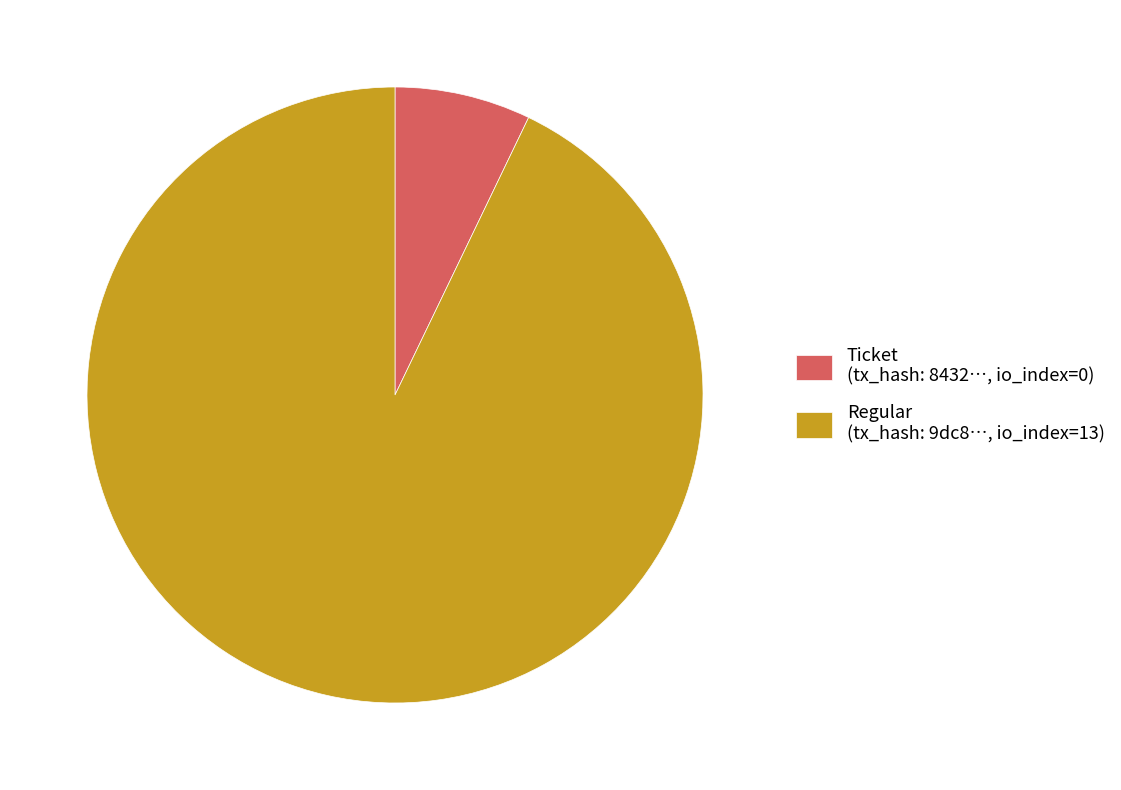

Rank the categories by value from lowest to highest.

Ticket (tx_hash: 8432…, io_index=0), Regular (tx_hash: 9dc8…, io_index=13)